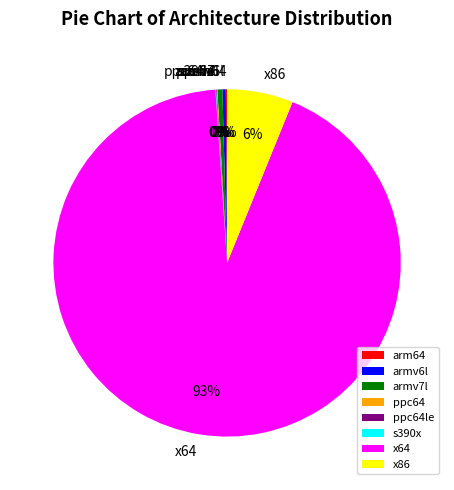

Which category accounts for the majority?

x64